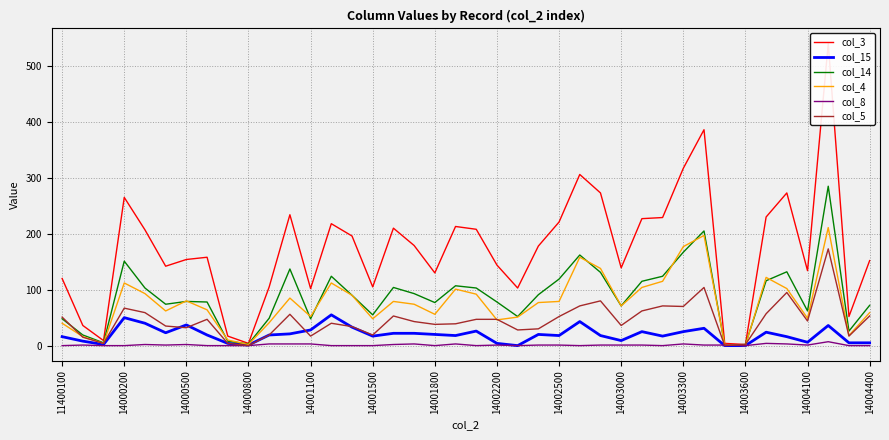

The value of col_15 at 14001100 is 28. True or false?

True